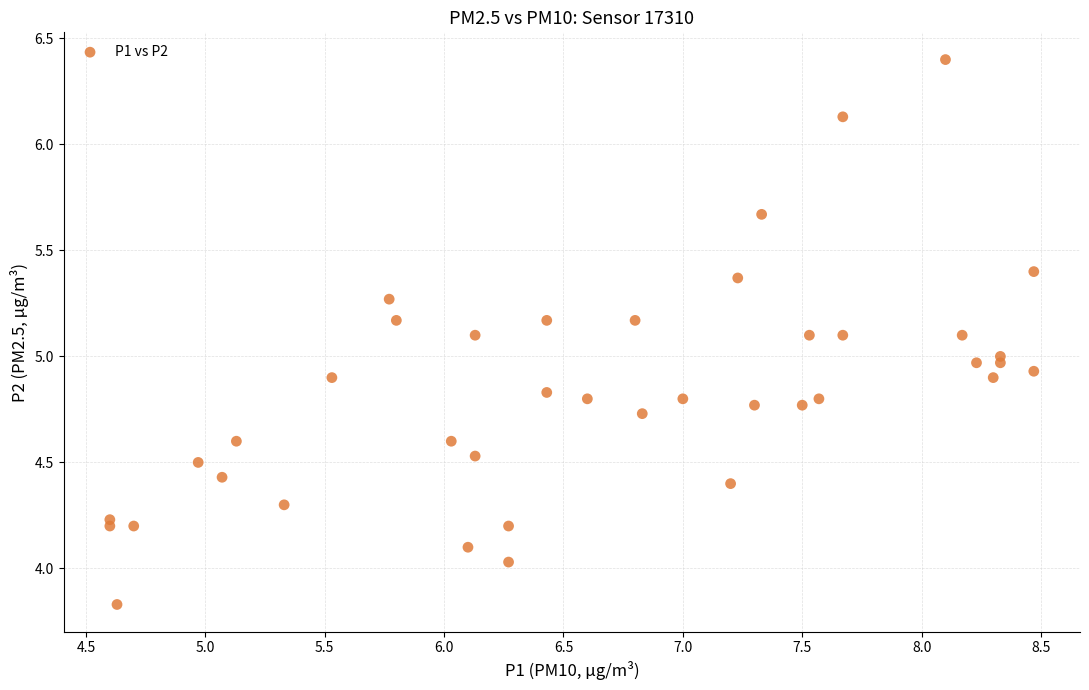

What is the range of Y values (max minus min)?

2.6